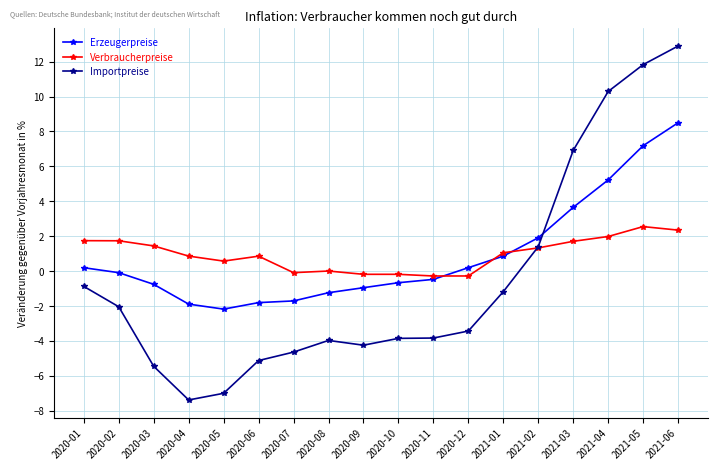

How many series are shown in this chart?

3